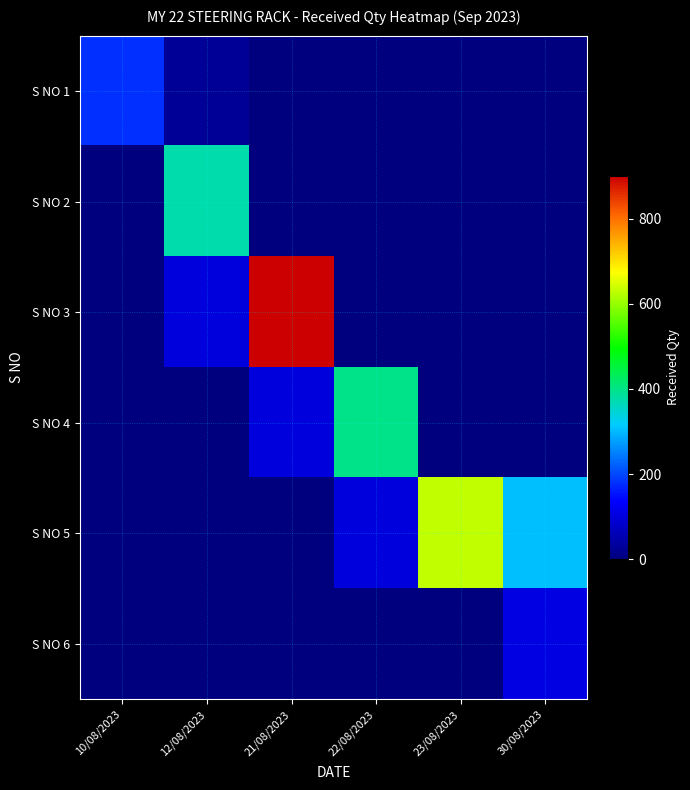

At how many categories does at least one series exceed 881?

1